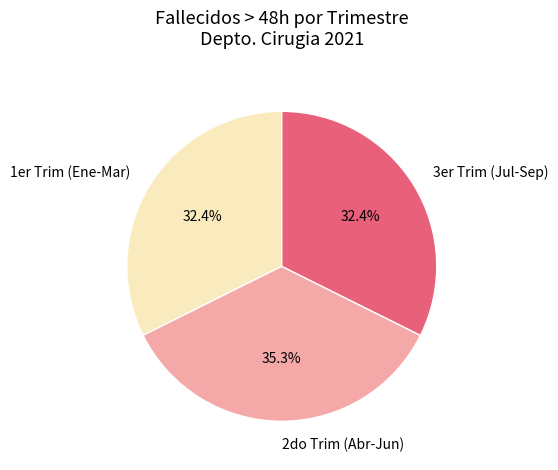

Approximately how many times larger is the value at 2do Trim (Abr-Jun) compared to 3er Trim (Jul-Sep)?

1.1